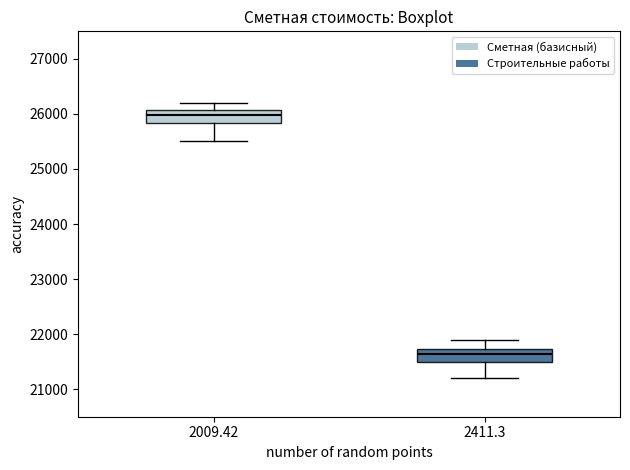

Which box has the lowest median line?

2411.3